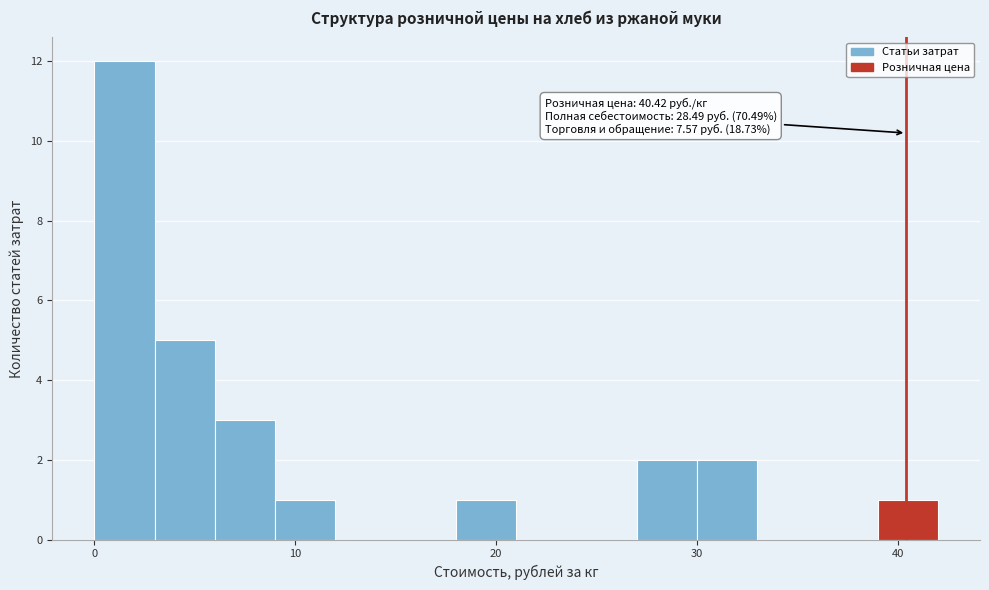

Around what value on the x-axis is the tallest bar? Give the approximate position of its centre, as read against the axis.

2